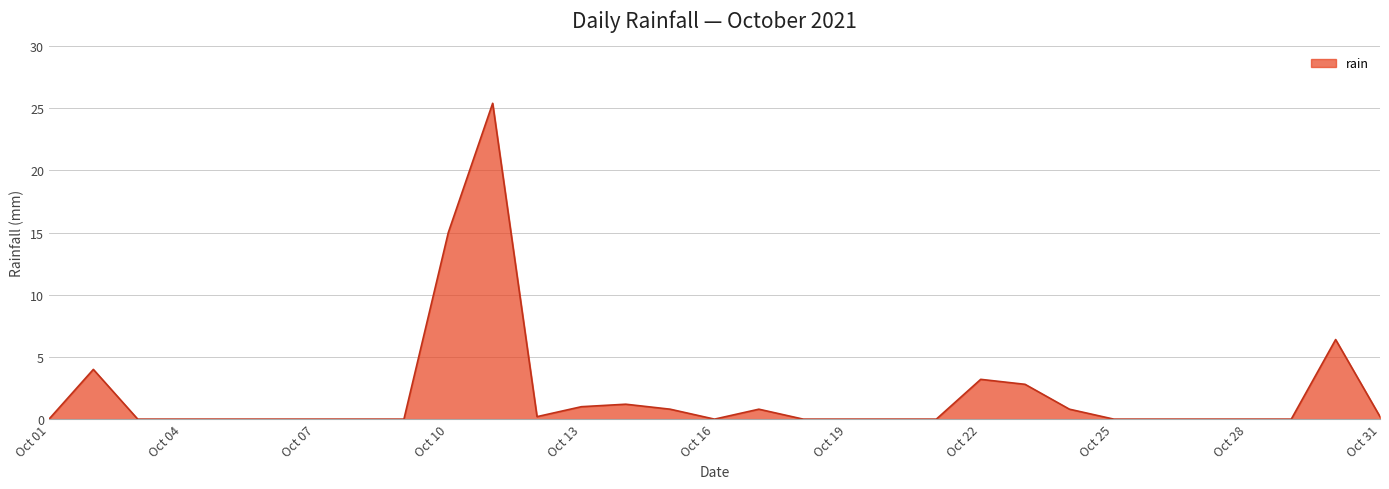

What is the difference between the values at Oct 22 and Oct 04?

3.2